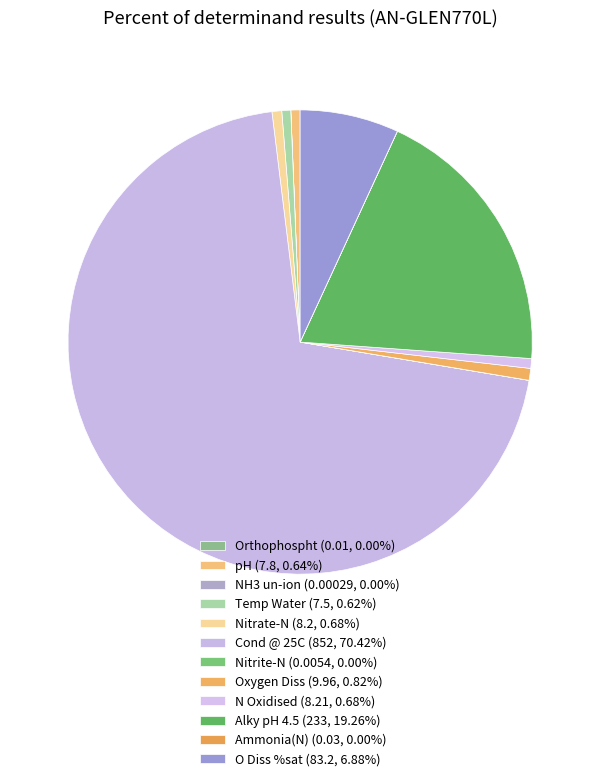

How much of the chart is everything except Temp Water?

99.4%